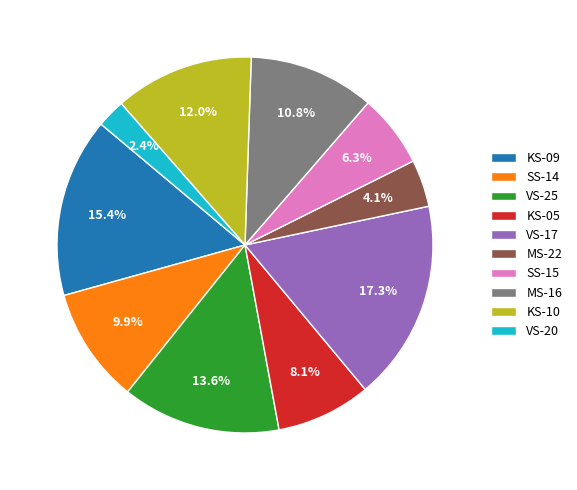

Approximately how many times larger is the value at VS-20 compared to SS-15?

0.4